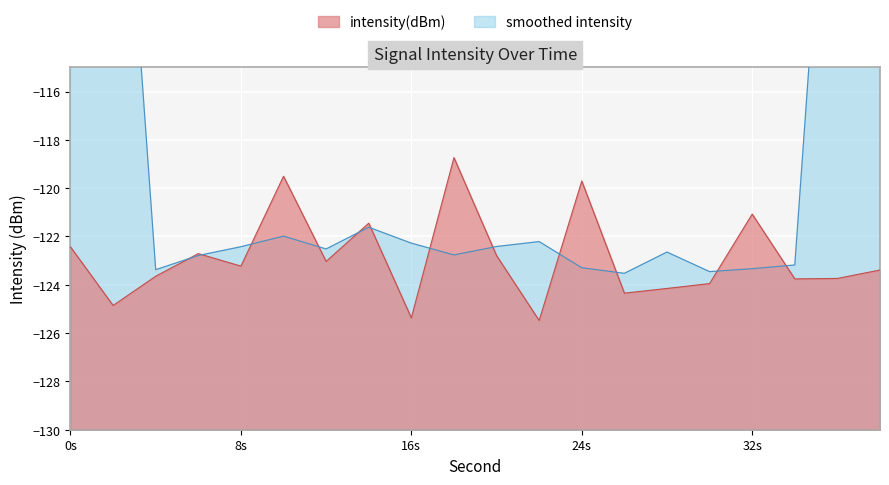

The intensity(dBm) series shows -179.2 at 24s. True or false?

False